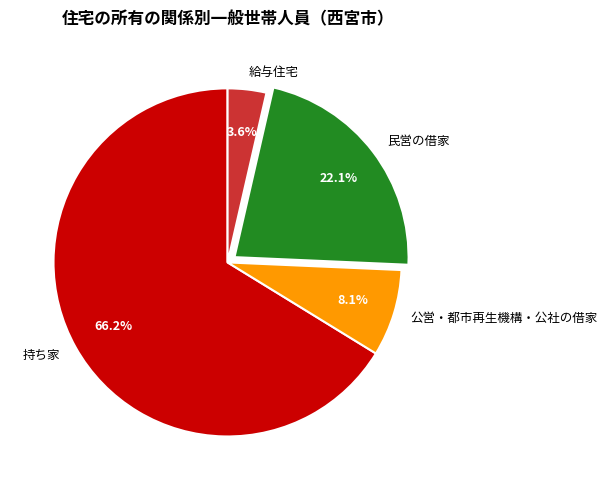

Which slice is the largest?

持ち家